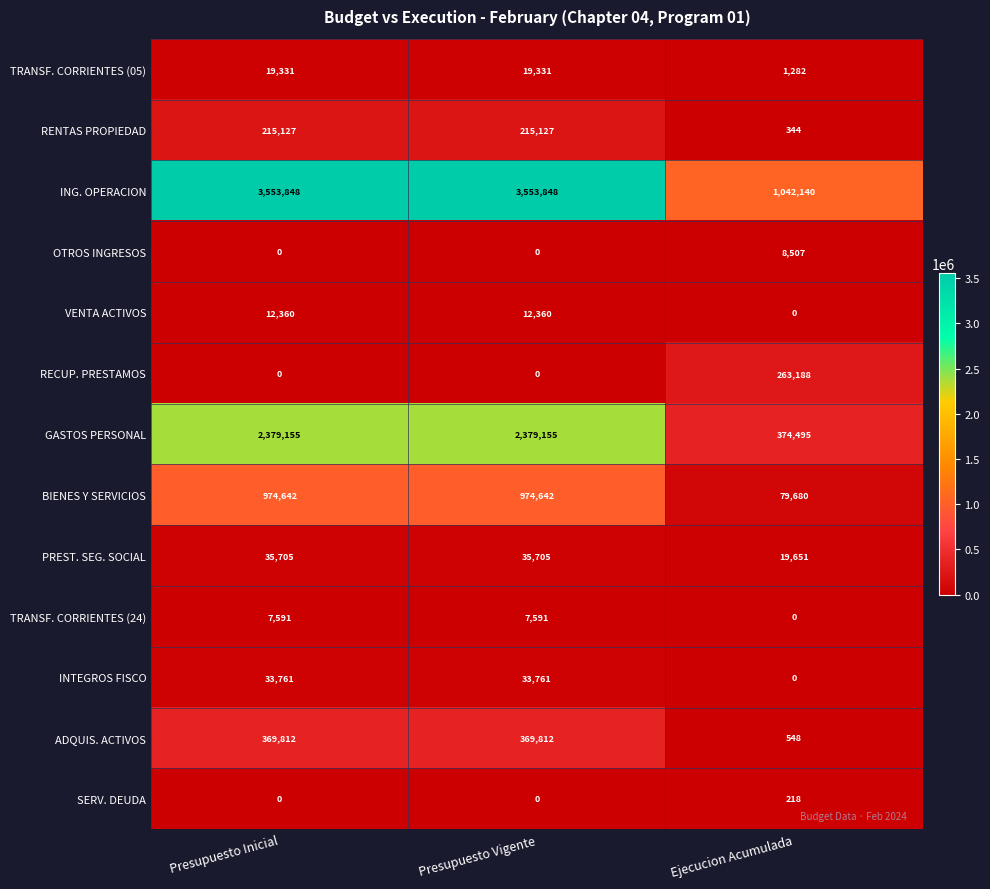

How many distinct data groups are displayed?

13